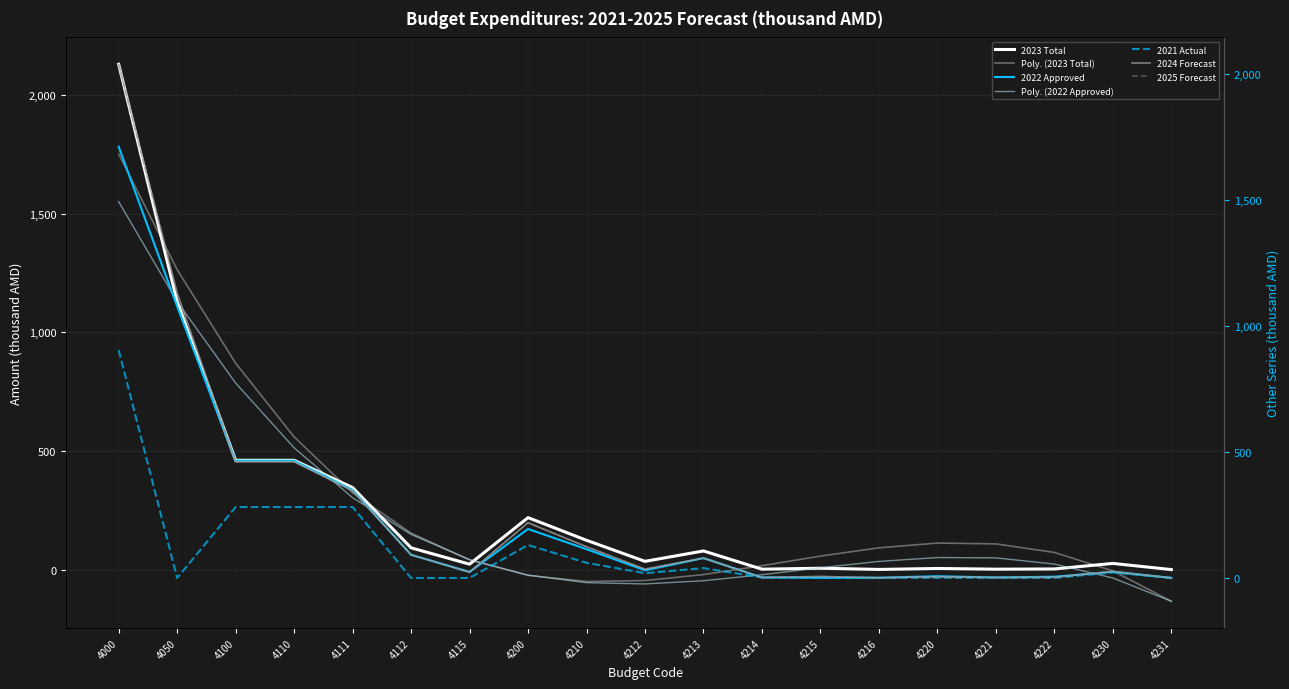

The 2023 Total series shows 6.0 at 4215. True or false?

True